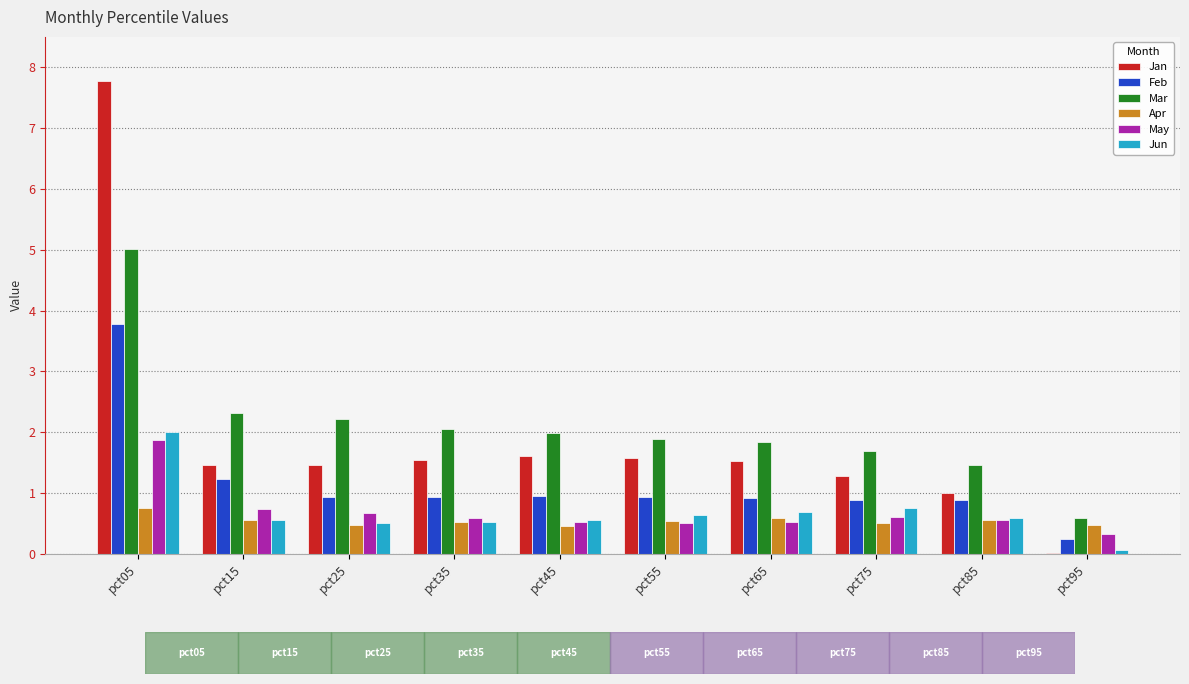

At which label does Jan first exceed 1?

pct05